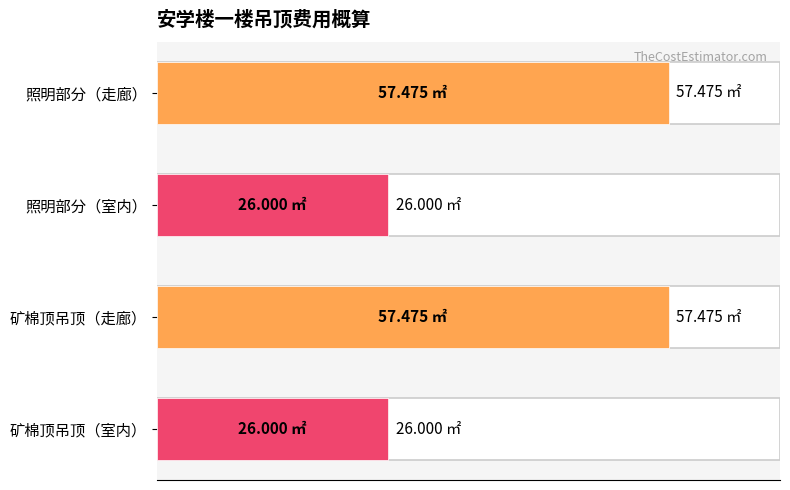

Does the chart contain stacked bars?

No